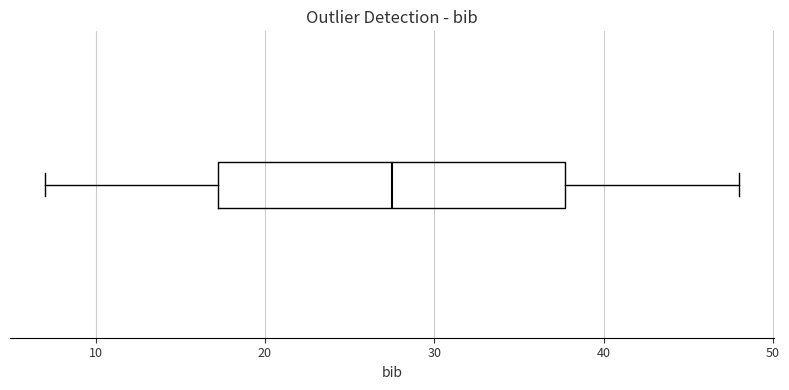

Read this box plot against the x-axis: the position of the median line, the range covered by the box, and the ends of both whiskers. The values are not printed on the chart, so give them approximately, as read against the axis.

median 28, box 17 to 38, whiskers 7 to 48